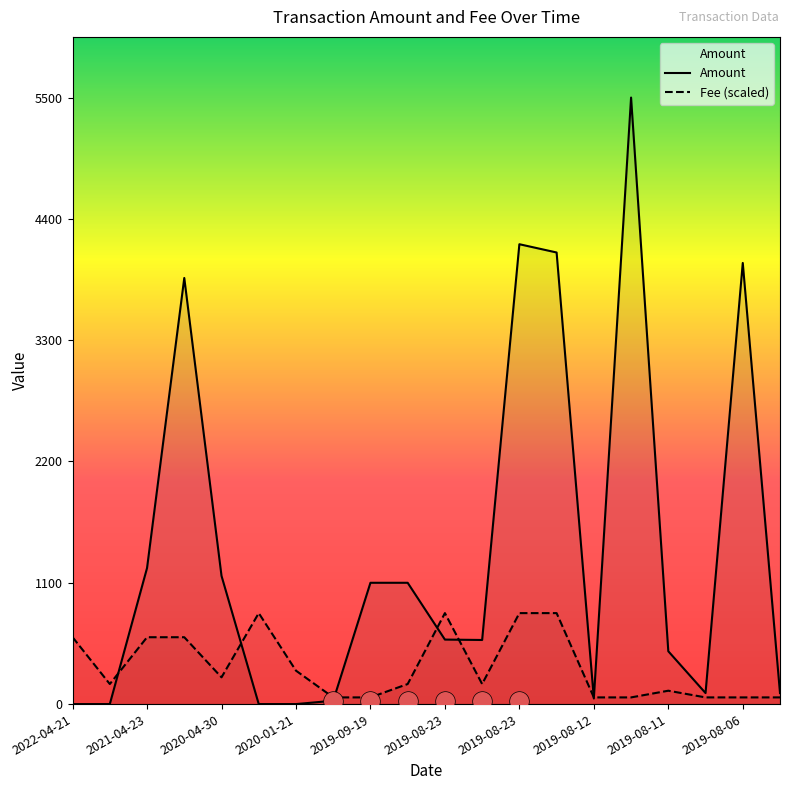

What are all the series names shown in the legend?

Amount, Fee (scaled)